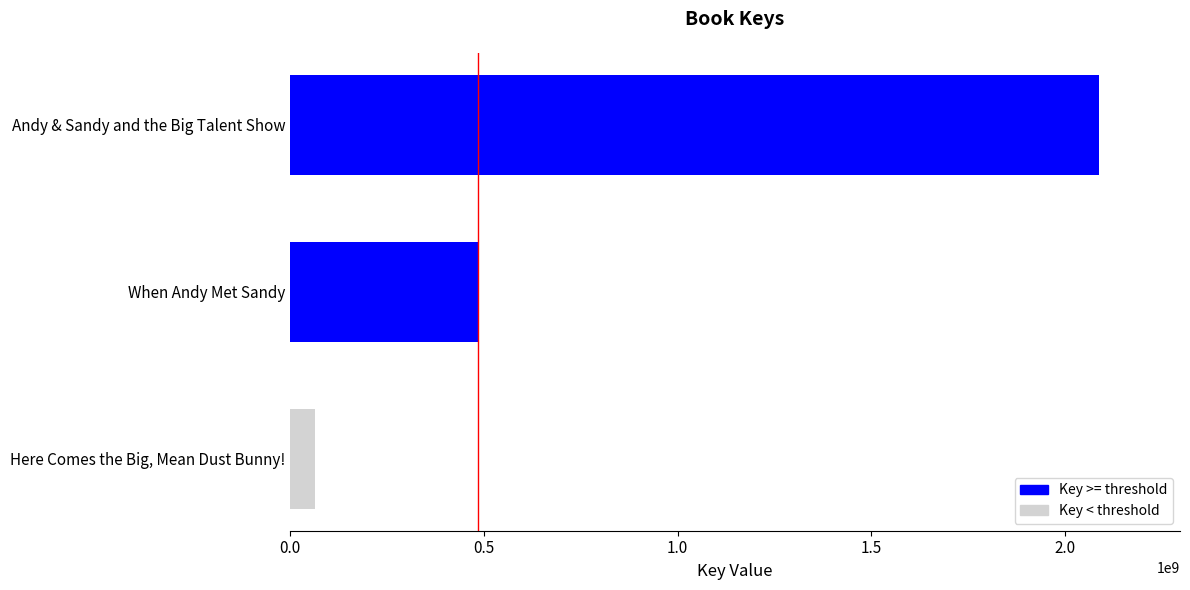

Which has a higher value, Andy & Sandy and the Big Talent Show or When Andy Met Sandy?

Andy & Sandy and the Big Talent Show